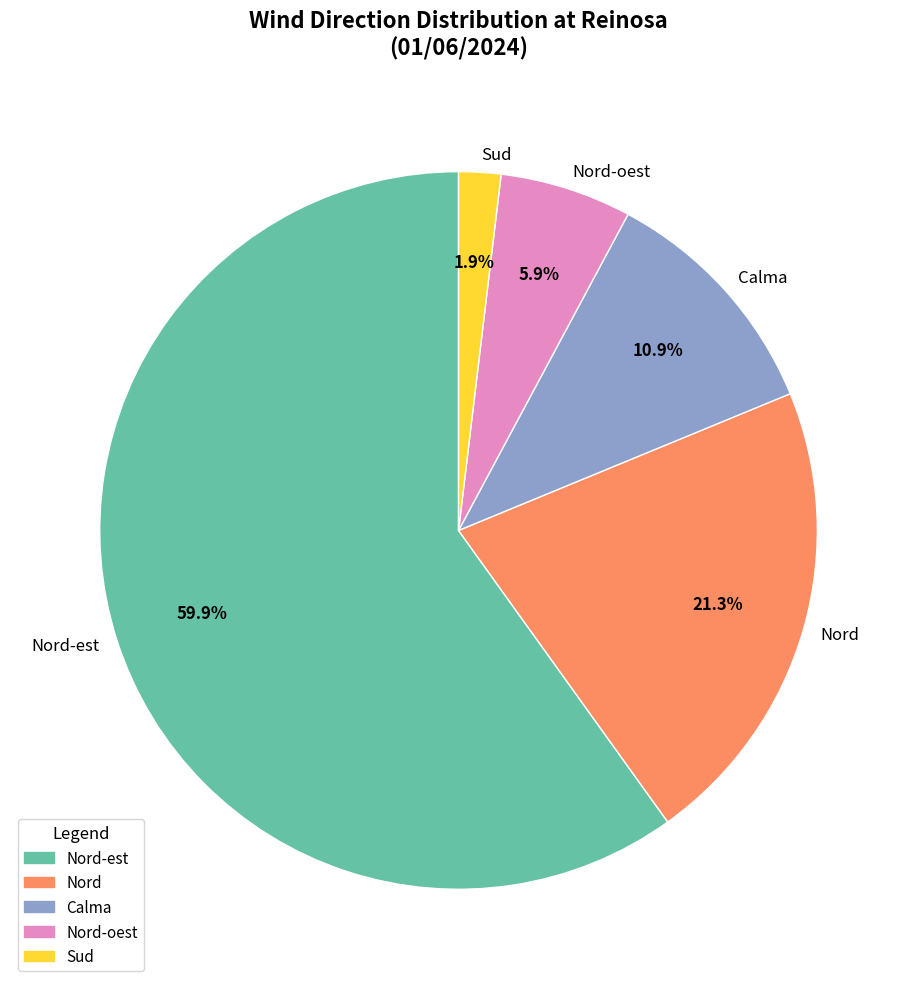

Is there a majority slice in this chart?

Yes